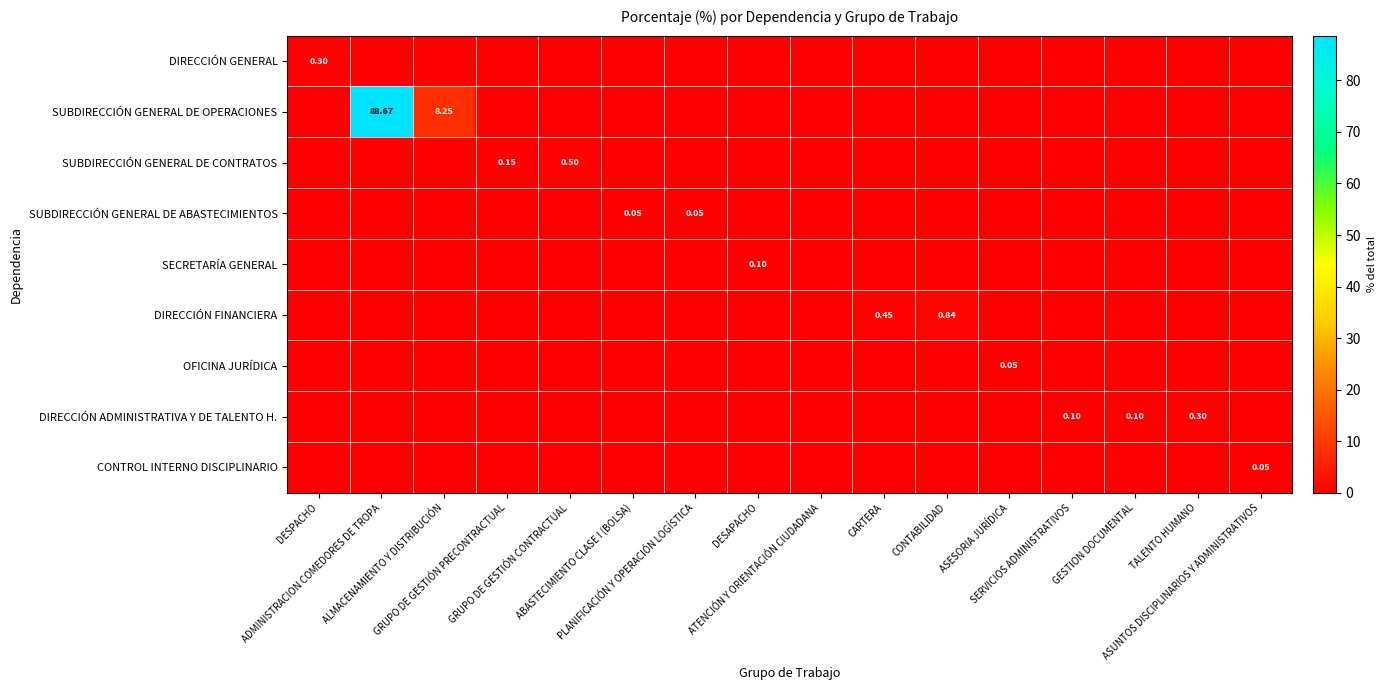

What is the spread (max minus min) of values at TALENTO HUMANO?

0.3